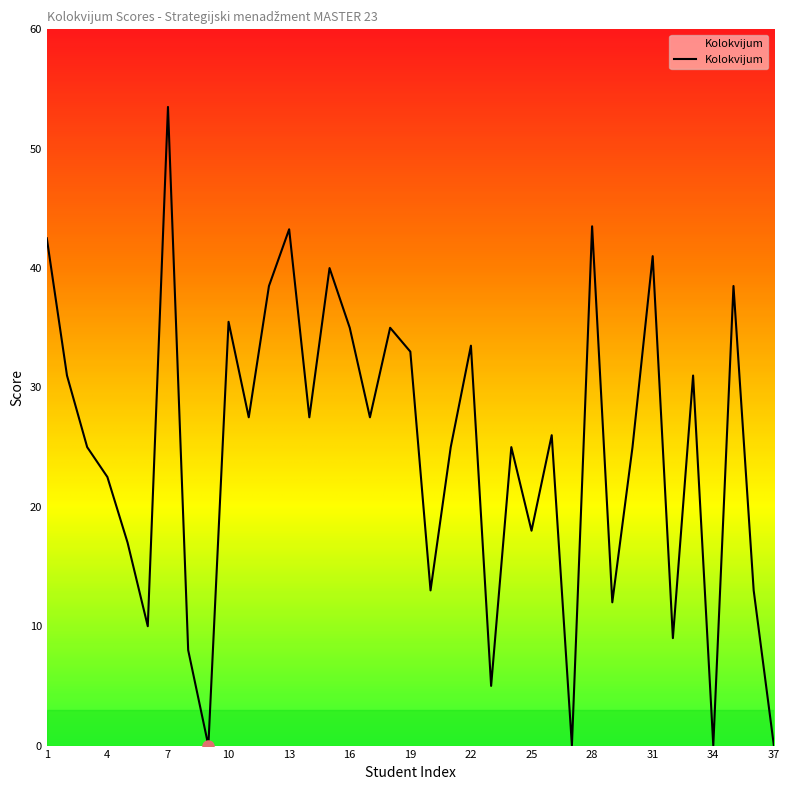

What is the difference between the maximum and minimum values?

53.5